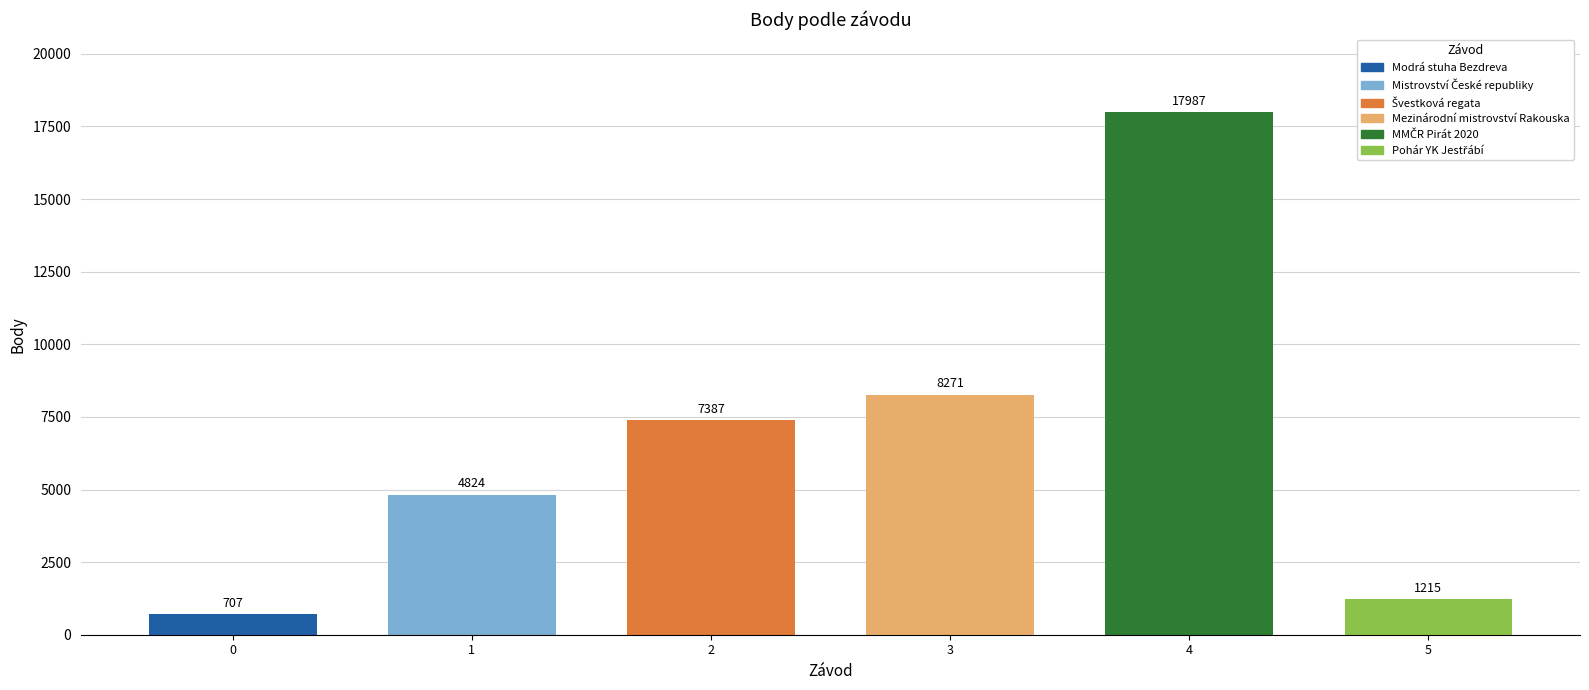

What is the sum of all values?

40391